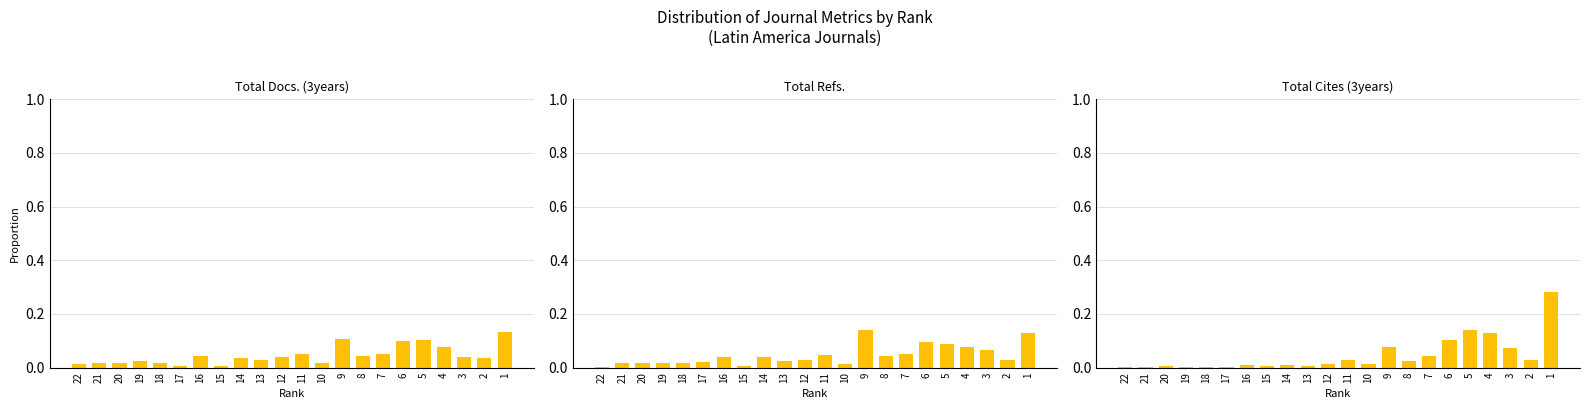

The value of Total Docs. (3years) at 9 is 0.2. True or false?

False